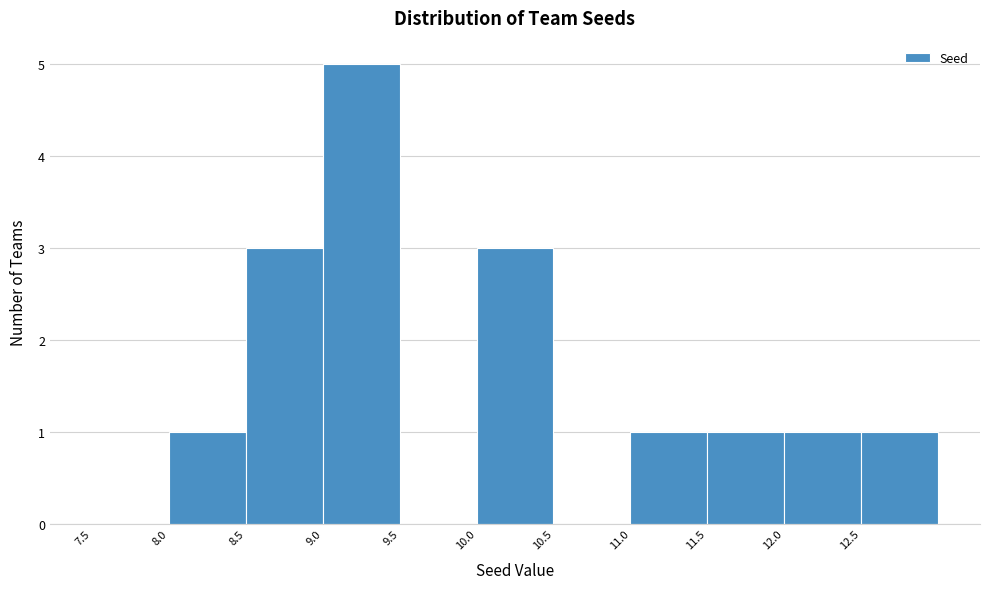

Reading left to right, transcribe this chart: for each bar, give the range it covers on the x-axis and its height. The values are not printed on the chart, so give them approximately, as read against the axis.

7.5 to 8.0: 0
8.0 to 8.5: 1
8.5 to 9.0: 3
9.0 to 9.5: 5
9.5 to 10.0: 0
10.0 to 10.5: 3
10.5 to 11.0: 0
11.0 to 11.5: 1
11.5 to 12.0: 1
12.0 to 12.5: 1
12.5 to 13.0: 1